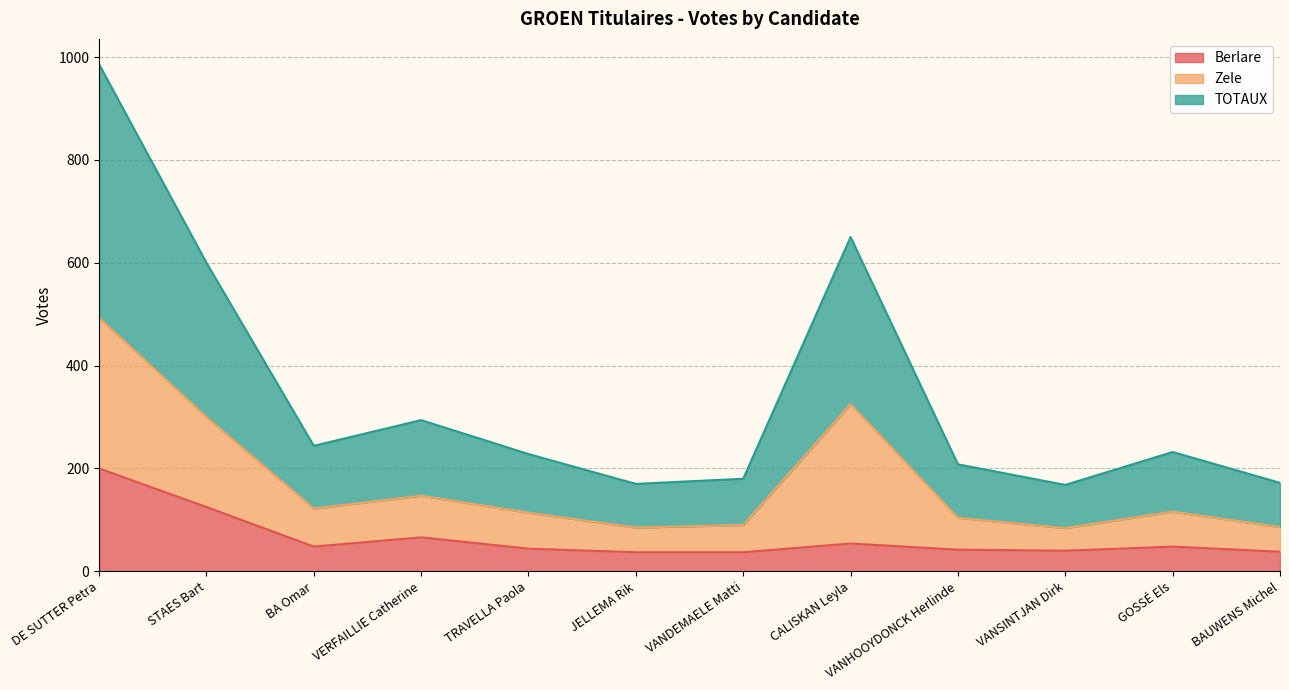

At which category is the sum across all series the highest?

DE SUTTER Petra